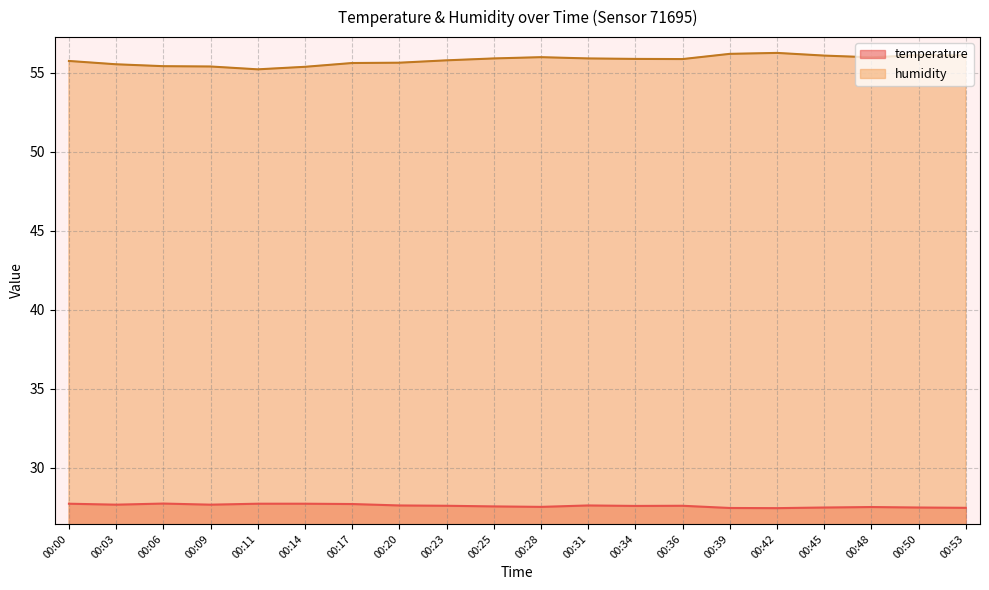

List the labels in order of humidity value, largest first.

00:42, 00:39, 00:50, 00:53, 00:45, 00:28, 00:48, 00:25, 00:31, 00:34, 00:36, 00:23, 00:00, 00:20, 00:17, 00:03, 00:06, 00:09, 00:14, 00:11